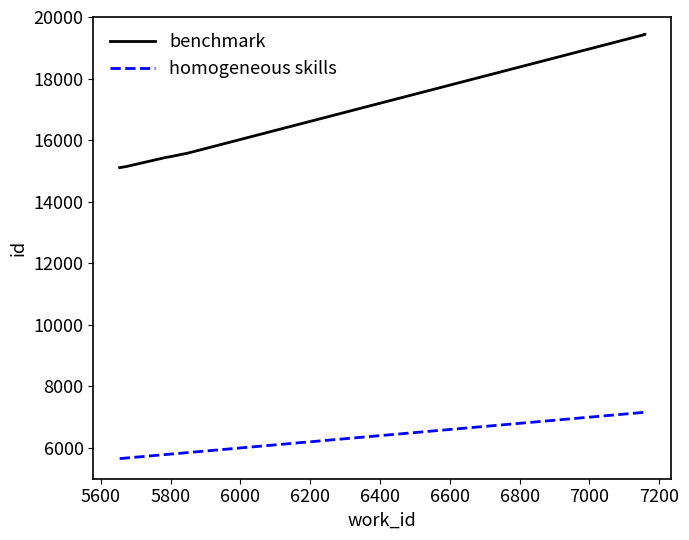

True or false: homogeneous skills has more than 0 points higher than both neighbors.

False